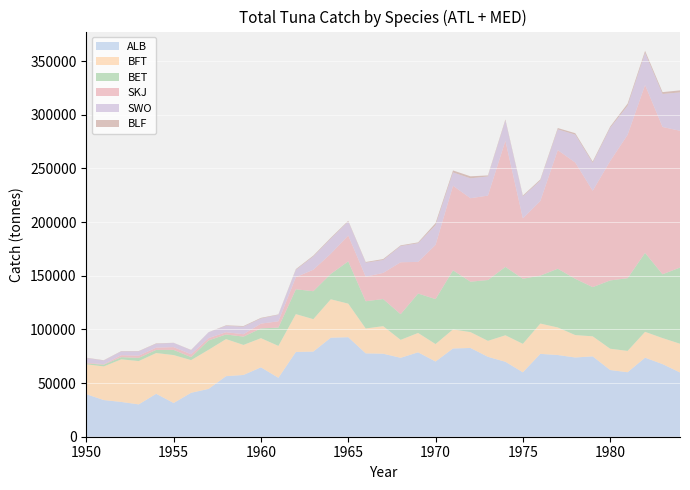

Reading right to left, what are all the values shown in this chart?

ALB: 1984=59850	1983=67643	1982=73616	1981=60071	1980=62136	1979=74845	1978=73806	1977=76099	1976=77171	1975=59995	1974=69821	1973=74433	1972=82670	1971=82205	1970=70048	1969=78623	1968=73508	1967=77324	1966=77659	1965=92702	1964=92232	1963=79325	1962=78957	1961=54895	1960=64643	1959=57527	1958=56395	1957=44547	1956=40921	1955=31424	1954=39979	1953=30117	1952=32397	1951=34149	1950=39623
BFT: 1984=26774	1983=24252	1982=24080	1981=19874	1980=19842	1979=18690	1978=20879	1977=25675	1976=28247	1975=26537	1974=24675	1973=14883	1972=14778	1971=17776	1970=16274	1969=18036	1968=16721	1967=25674	1966=23163	1965=31262	1964=35815	1963=30194	1962=35256	1961=29702	1960=27145	1959=27983	1958=34559	1957=36418	1956=30433	1955=44636	1954=37979	1953=40359	1952=39700	1951=31333	1950=27829
BET: 1984=70977	1983=59434	1982=73556	1981=67773	1980=63596	1979=45830	1978=52431	1977=54735	1976=44668	1975=60627	1974=63702	1973=56661	1972=46971	1971=55029	1970=41879	1969=36735	1968=23911	1967=25252	1966=25385	1965=39393	1964=23631	1963=26038	1962=23131	1961=17060	1960=9112	1959=7732	1958=4290	1957=8720	1956=2779	1955=4808	1954=2932	1953=2951	1952=2018	1951=1651	1950=808
SKJ: 1984=127409	1983=137189	1982=156407	1981=133546	1980=111196	1979=89760	1978=108306	1977=110479	1976=69486	1975=56248	1974=117442	1973=78609	1972=77766	1971=78779	1970=50487	1969=29477	1968=48375	1967=24359	1966=22833	1965=24081	1964=18800	1963=20032	1962=11284	1961=5872	1960=4434	1959=2256	1958=2108	1957=2131	1956=2655	1955=2588	1954=2090	1953=2067	1952=1810	1951=459	1950=704
SWO: 1984=35725	1983=30751	1982=29860	1981=27056	1980=30936	1979=25994	1978=26000	1977=19310	1976=19052	1975=20423	1974=18827	1973=17886	1972=18506	1971=12407	1970=18345	1969=17407	1968=15060	1967=12001	1966=13053	1965=12990	1964=14086	1963=12330	1962=6814	1961=6008	1960=4802	1959=7003	1958=5910	1957=5447	1956=3752	1955=3942	1954=3586	1953=4004	1952=3530	1951=3361	1950=4332
BLF: 1984=1908	1983=1738	1982=1941	1981=1973	1980=1175	1979=1205	1978=1341	1977=1251	1976=1026	1975=815	1974=1062	1973=936	1972=1895	1971=1875	1970=1952	1969=753	1968=683	1967=896	1966=662	1965=712	1964=776	1963=788	1962=700	1961=400	1960=600	1959=600	1958=500	1957=100	1956=300	1955=100	1954=400	1953=300	1952=300	1951=300	1950=300